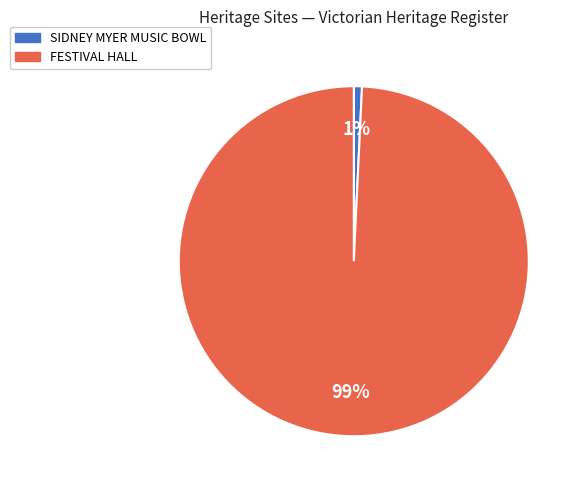

Which slice represents more than half of the pie?

FESTIVAL HALL